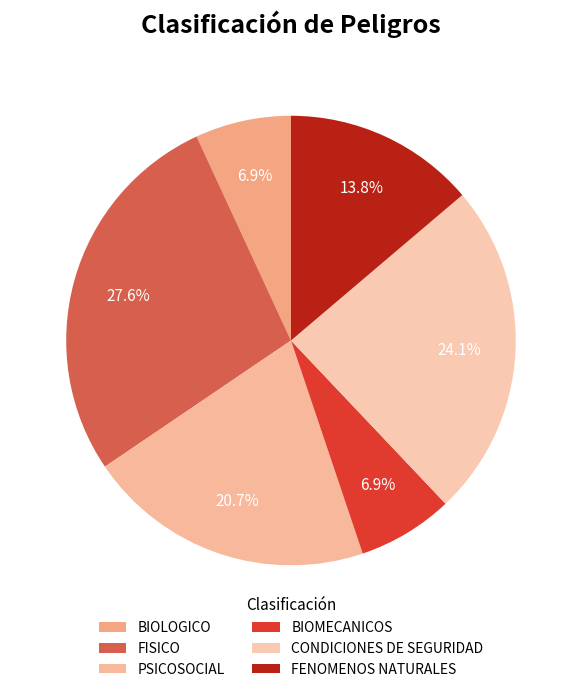

Which category has the smallest portion of the pie?

BIOLOGICO